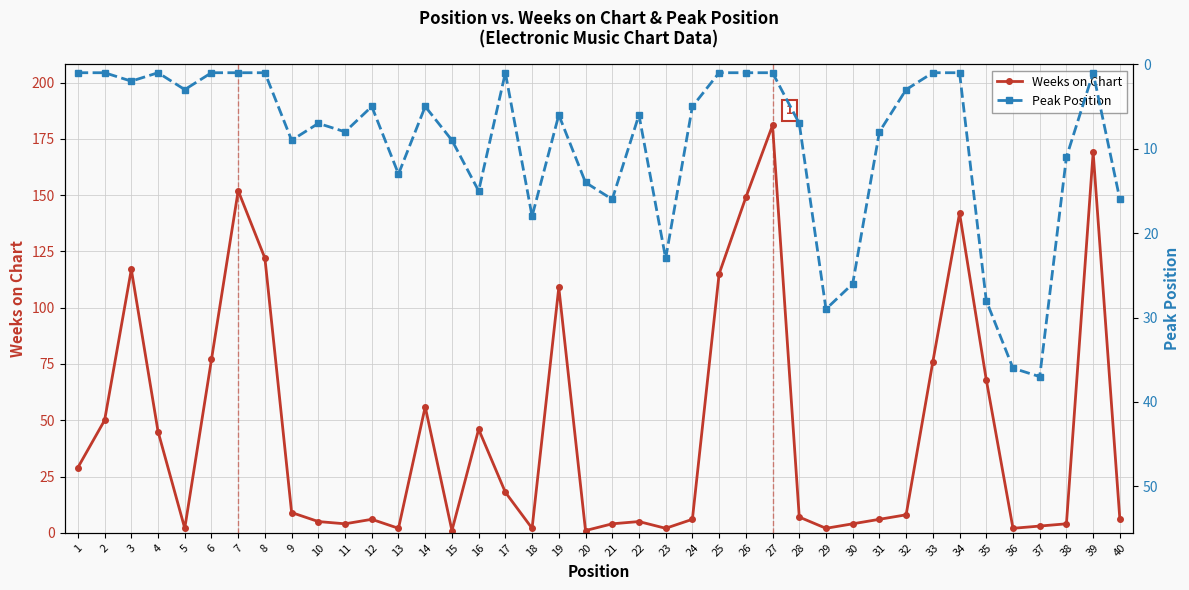

At which label does Peak Position first exceed 6?

9